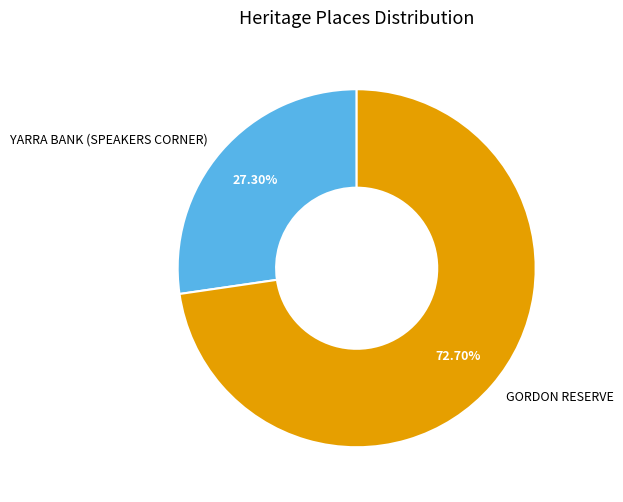

Between YARRA BANK (SPEAKERS CORNER) and GORDON RESERVE, which is larger?

GORDON RESERVE